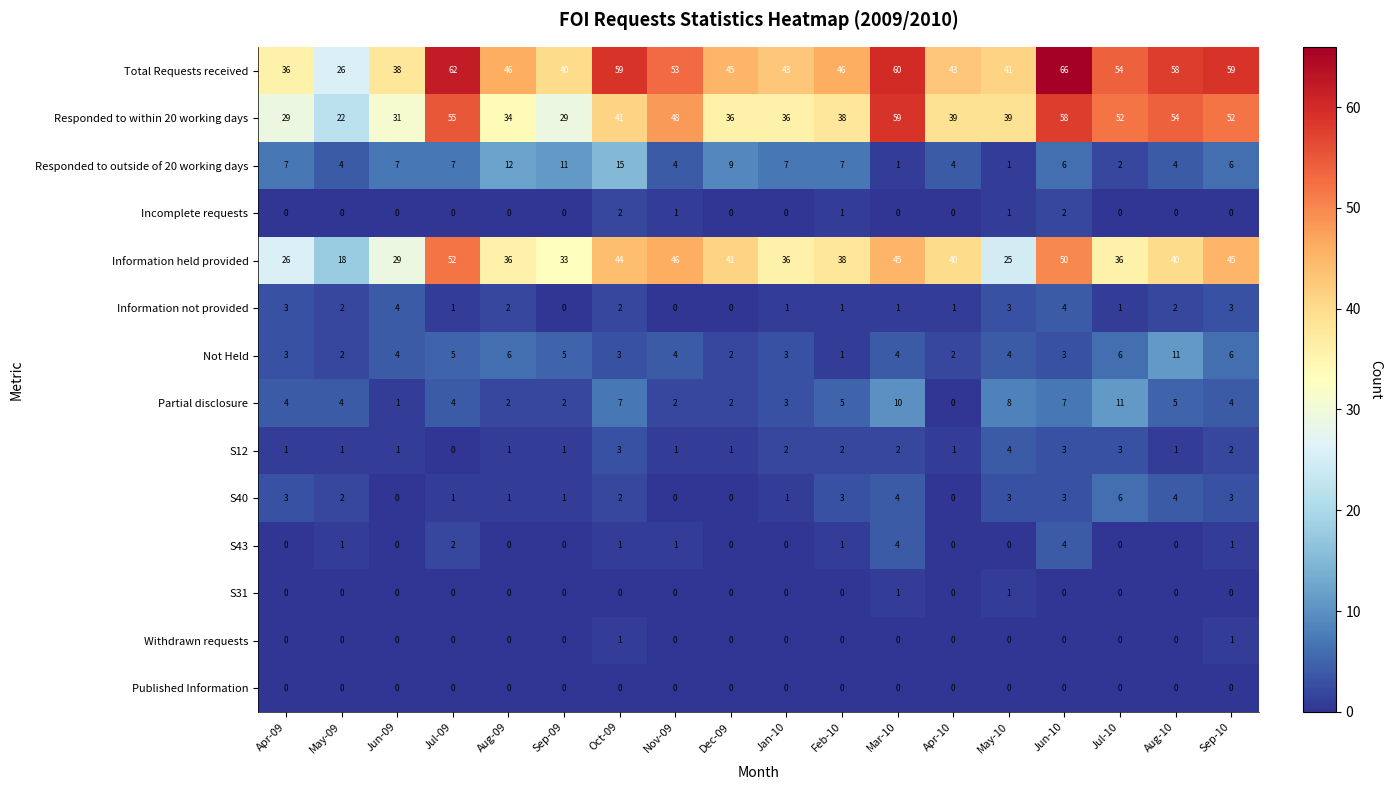

The Incomplete requests series shows 1 at Jul-09. True or false?

False